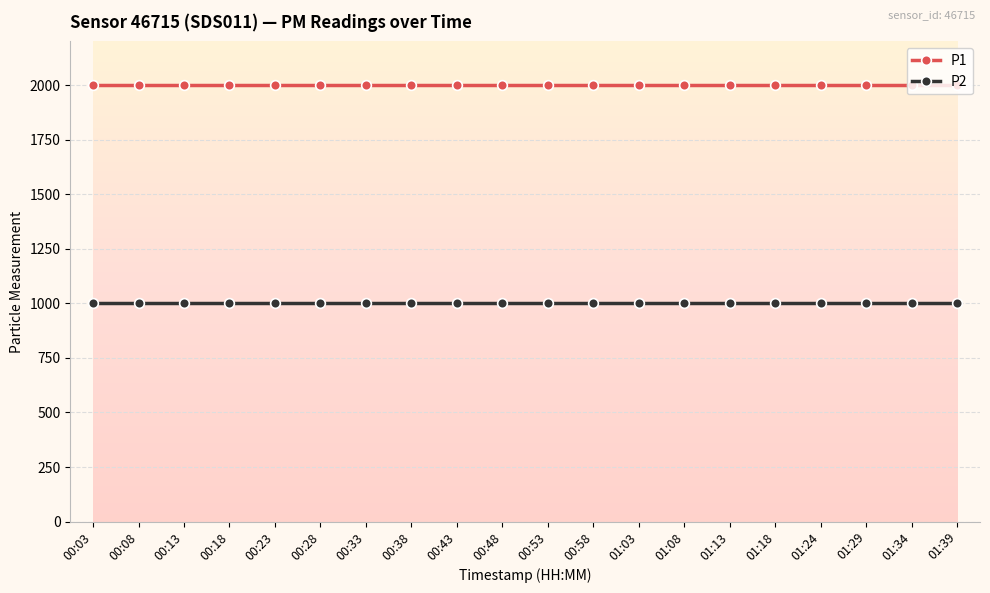

What is the spread (max minus min) of values at 00:08?

1000.0